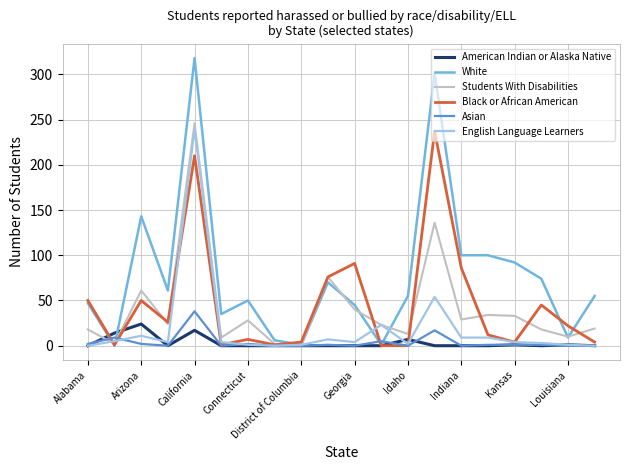

What is the greatest value displayed?

318